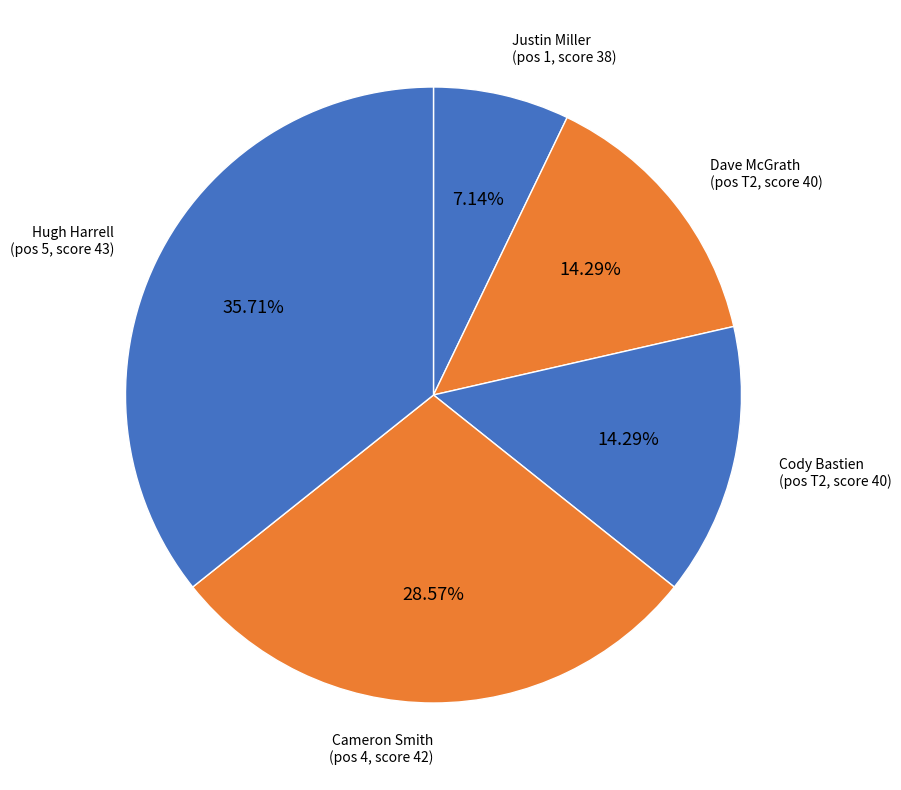

How many slices are in this pie chart?

5